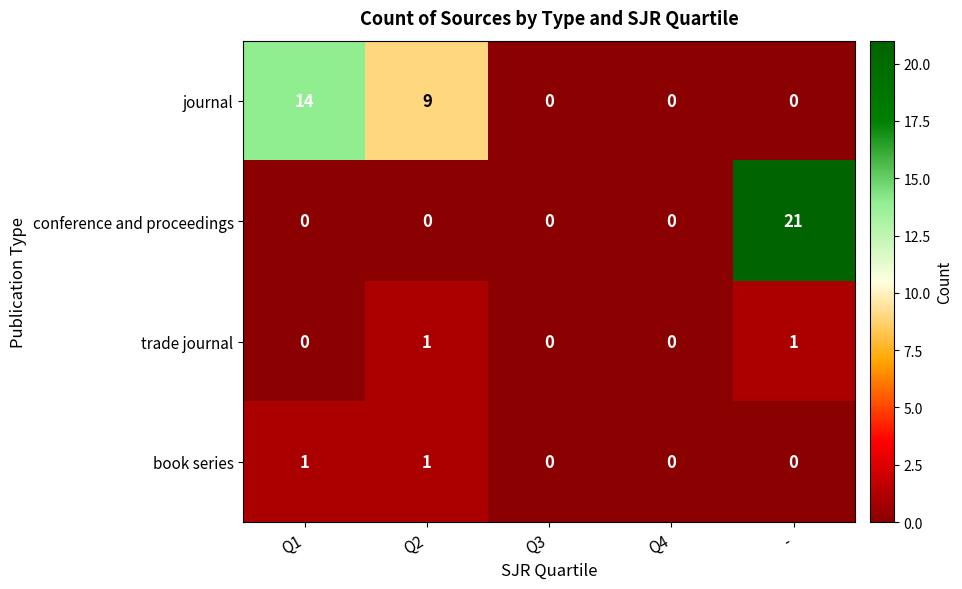

What is the sum of the journal values at Q2 and Q4?

9